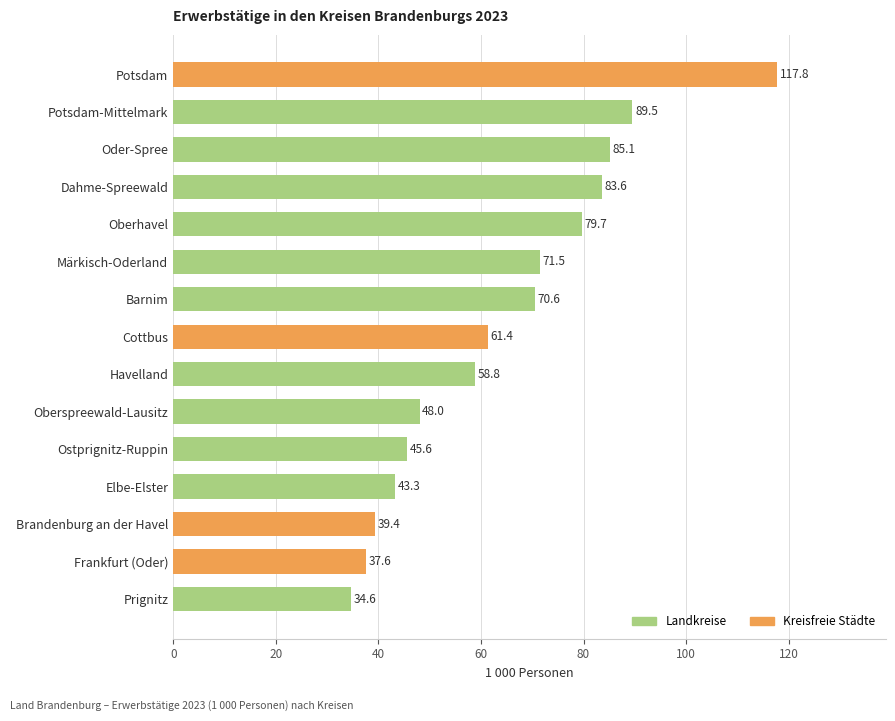

At which category does the chart reach its minimum across all series?

Prignitz